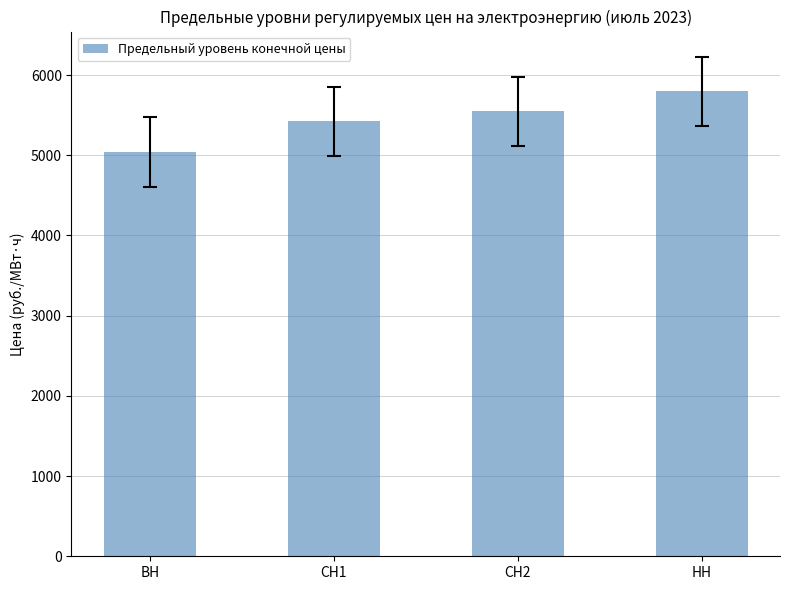

What is the value of the 2nd bar from the left?

5422.4